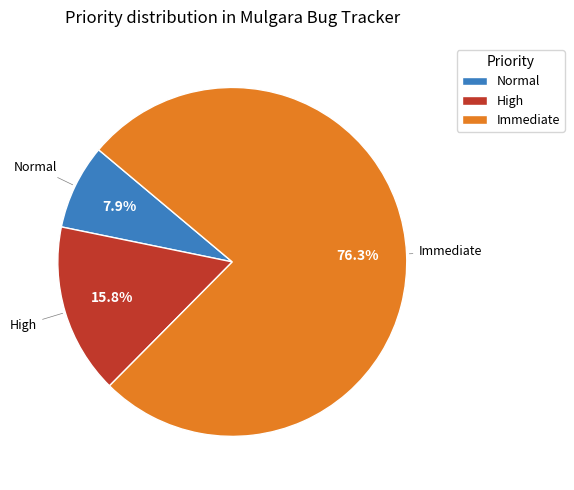

Which slice represents more than half of the pie?

Immediate